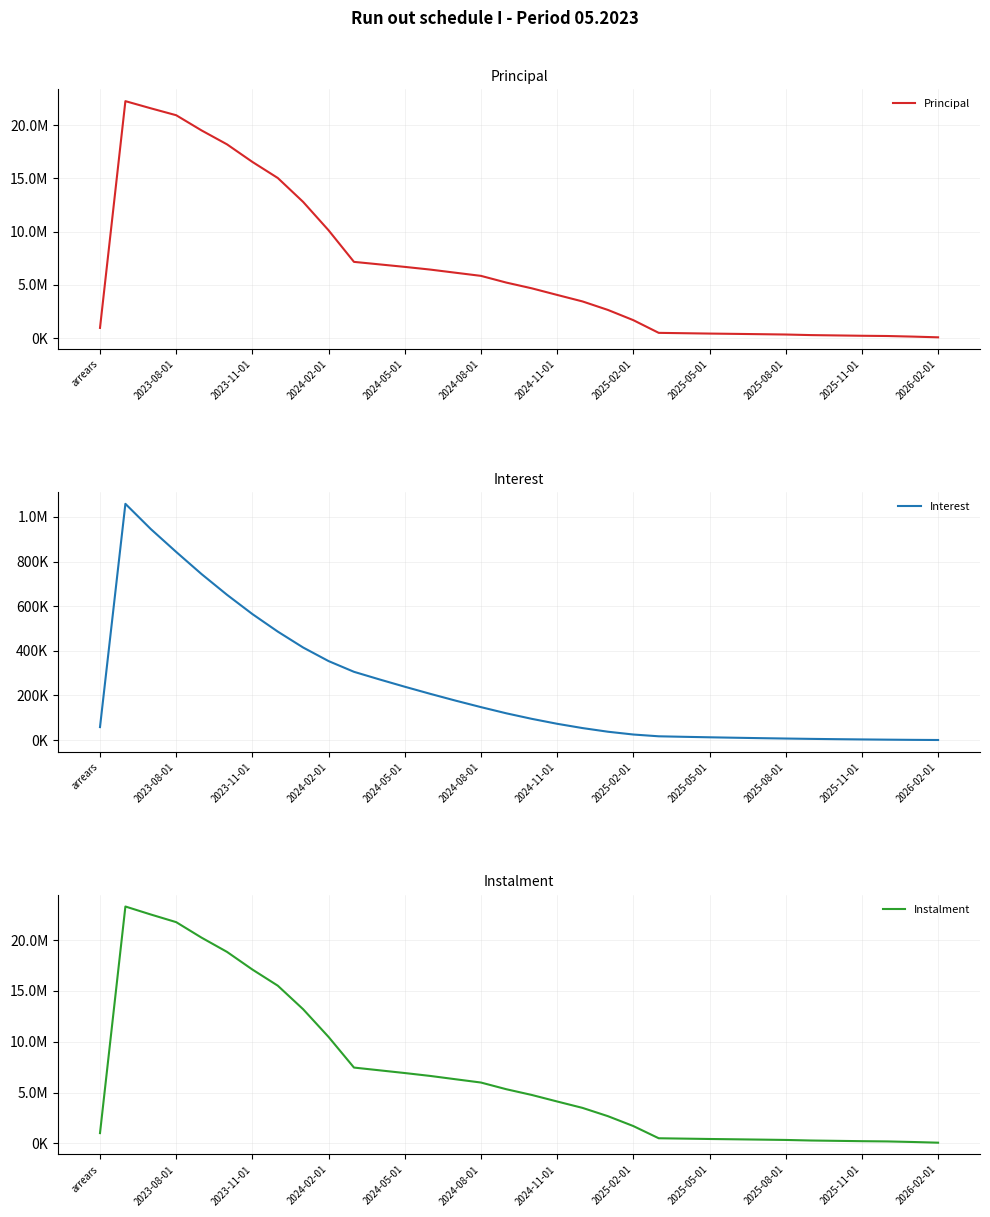

Which series changed the most between 14 and 28?

Instalment